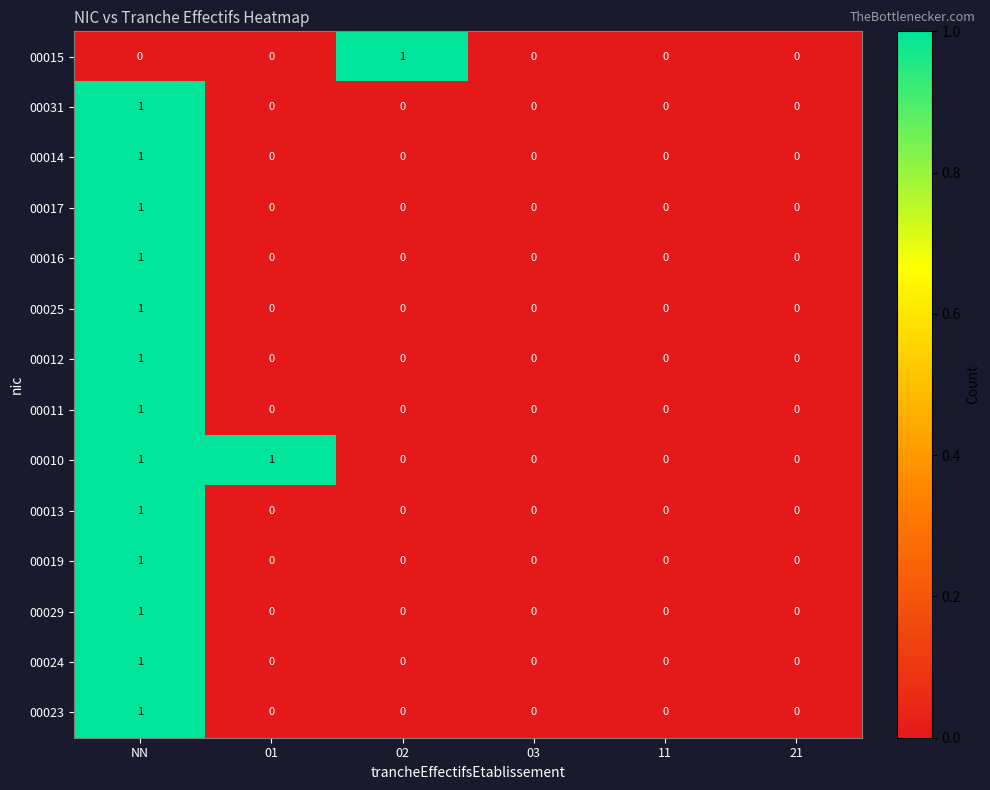

The 00013 series shows 0 at 02. True or false?

True